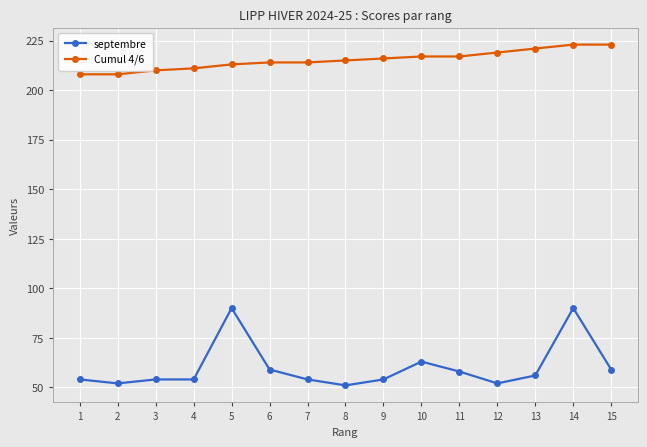

At how many categories does at least one series exceed 139?

15